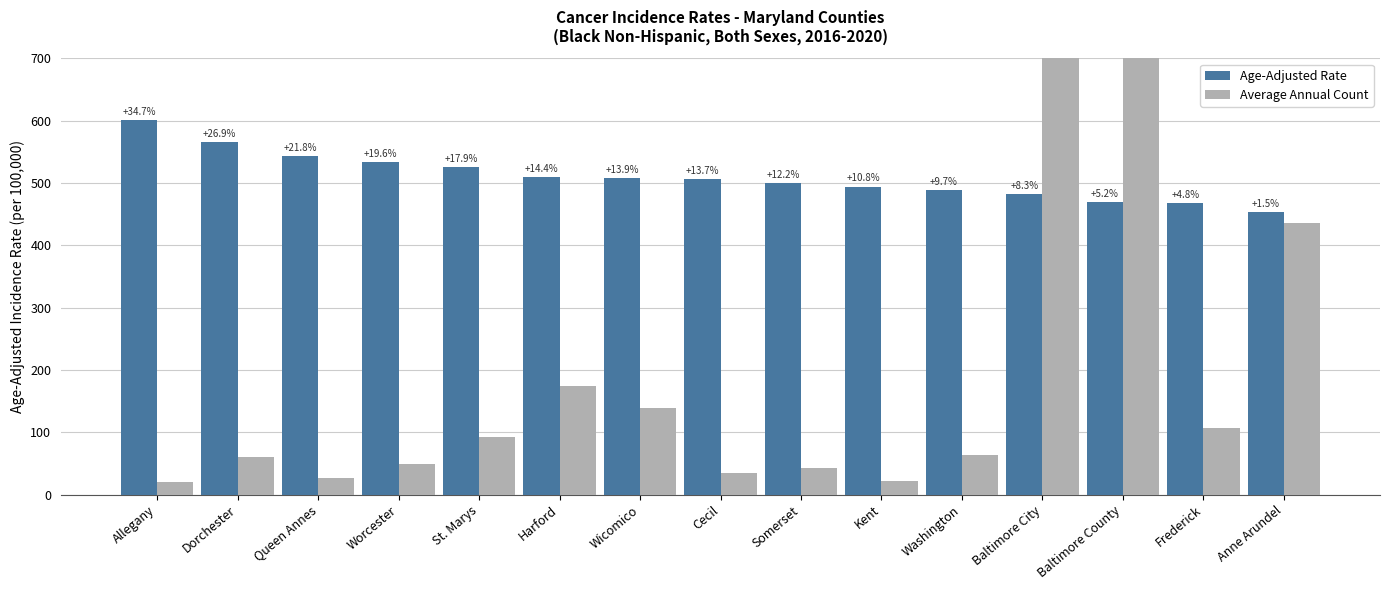

True or false: Age-Adjusted Rate has a value of 500.3 at Somerset.

True